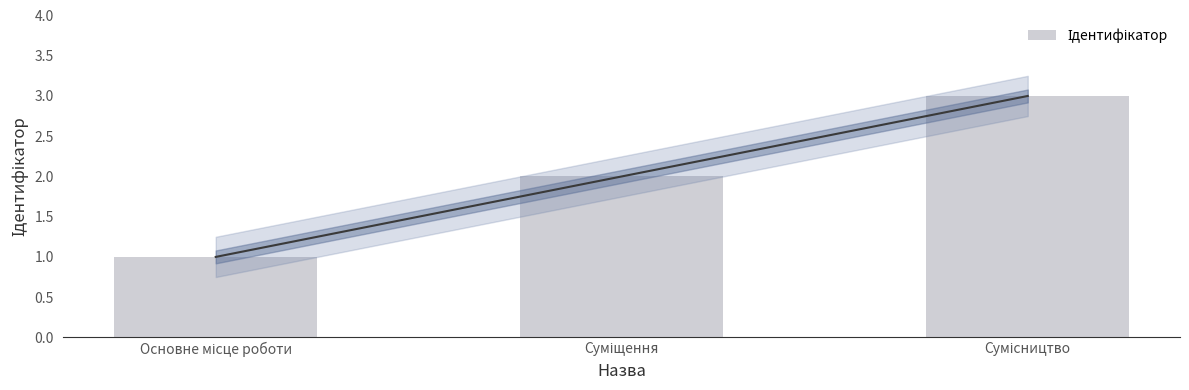

What position from the right is Суміщення?

2